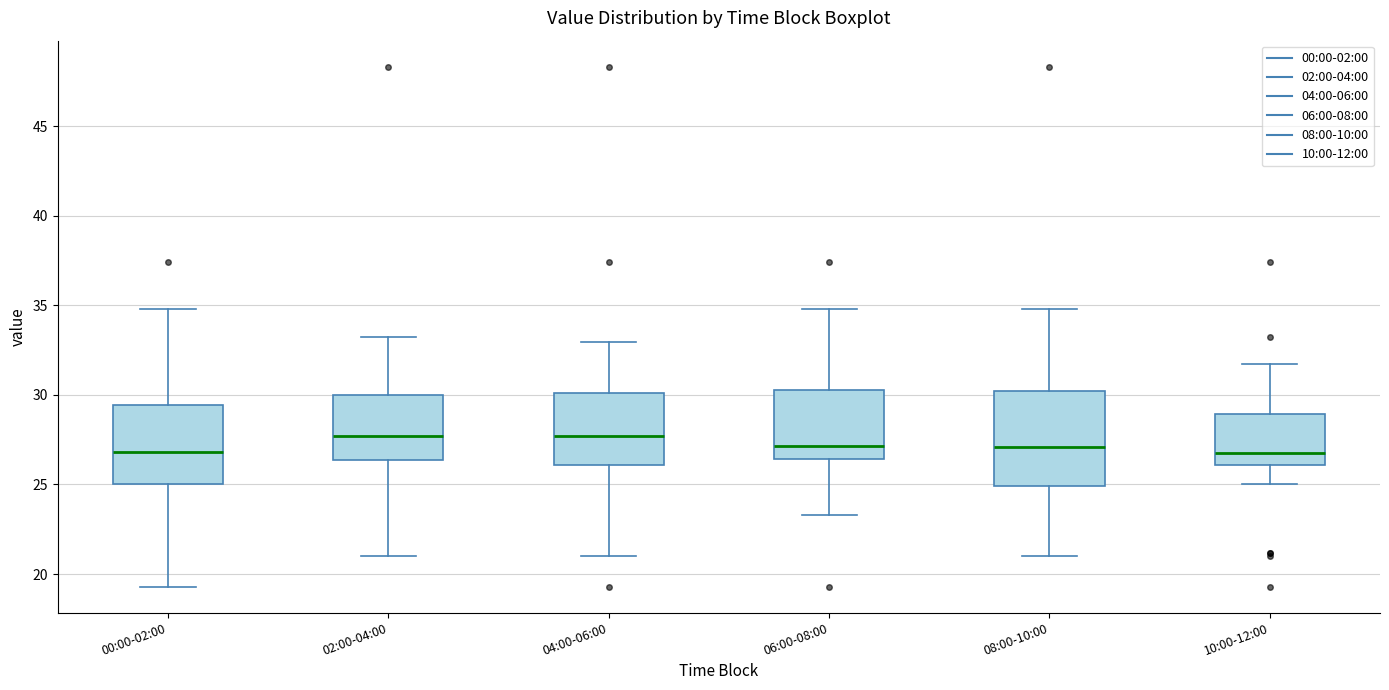

Reading left to right, transcribe this box plot: for each box, give where its median line is, the range the box spans, and where its two whiskers end, as read against the y-axis. The values are not printed on the chart, so give them approximately, as read against the axis.

00:00-02:00: median 27.0, box 25.0 to 29.5, whiskers 19.5 to 35.0
02:00-04:00: median 27.5, box 26.5 to 30.0, whiskers 21.0 to 33.0
04:00-06:00: median 27.5, box 26.0 to 30.0, whiskers 21.0 to 33.0
06:00-08:00: median 27.0, box 26.5 to 30.5, whiskers 23.5 to 35.0
08:00-10:00: median 27.0, box 25.0 to 30.0, whiskers 21.0 to 35.0
10:00-12:00: median 27.0, box 26.0 to 29.0, whiskers 25.0 to 31.5